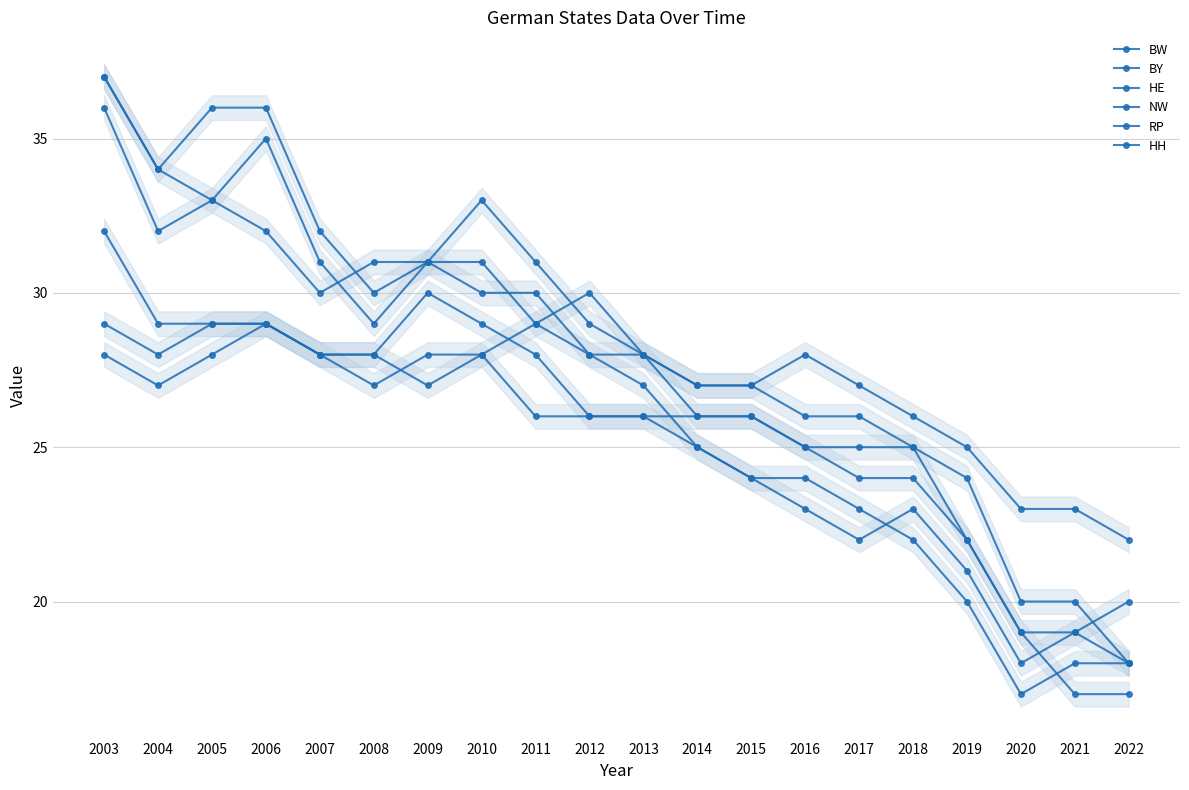

Which series has the largest range (max minus min)?

BY